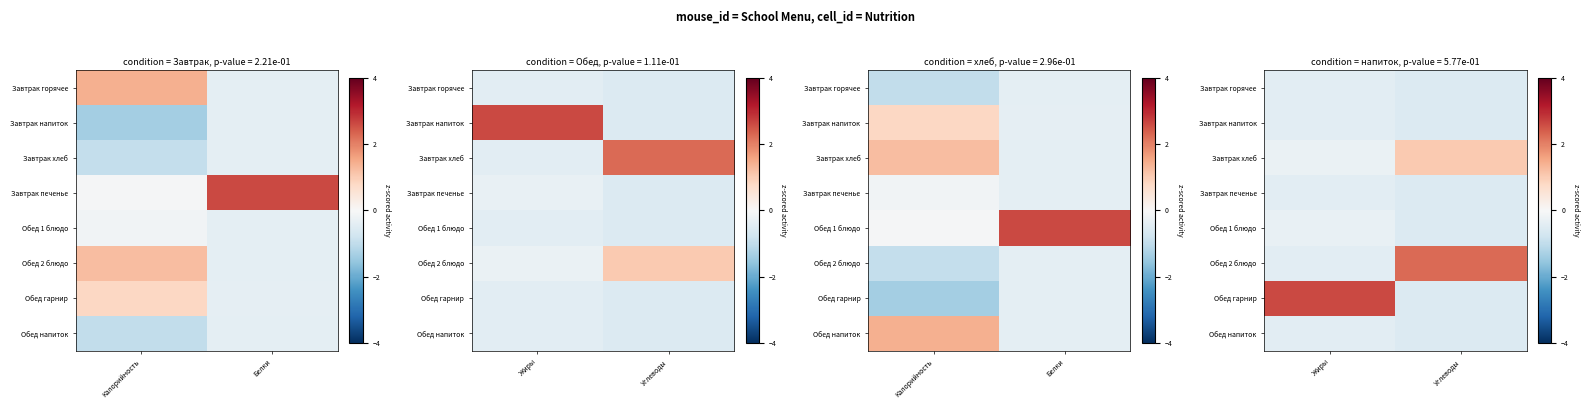

At which category is the sum across all series the highest?

Жиры